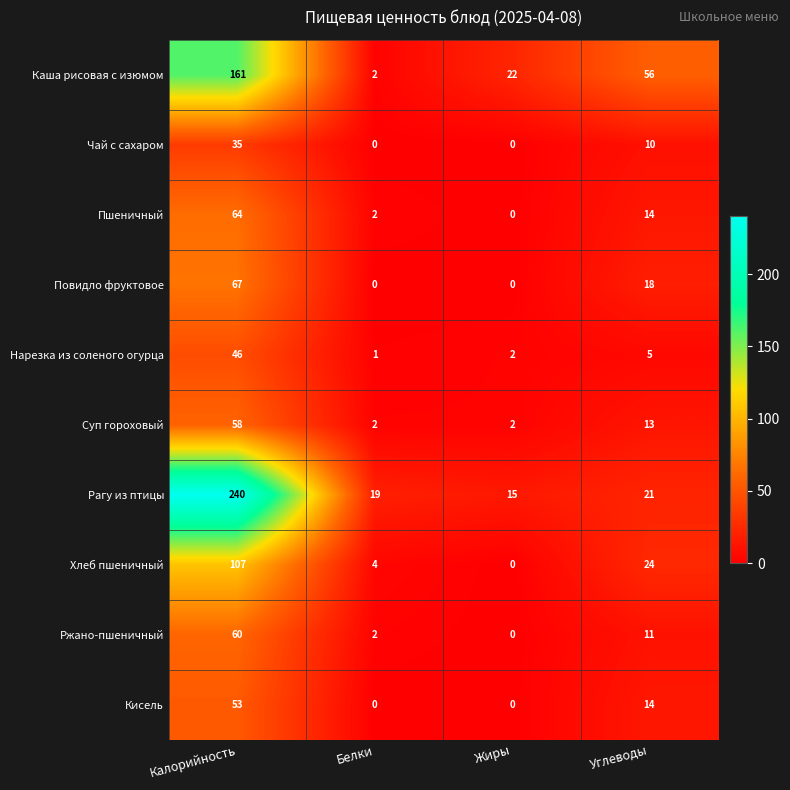

At which label is Ржано-пшеничный closest to 30?

Углеводы